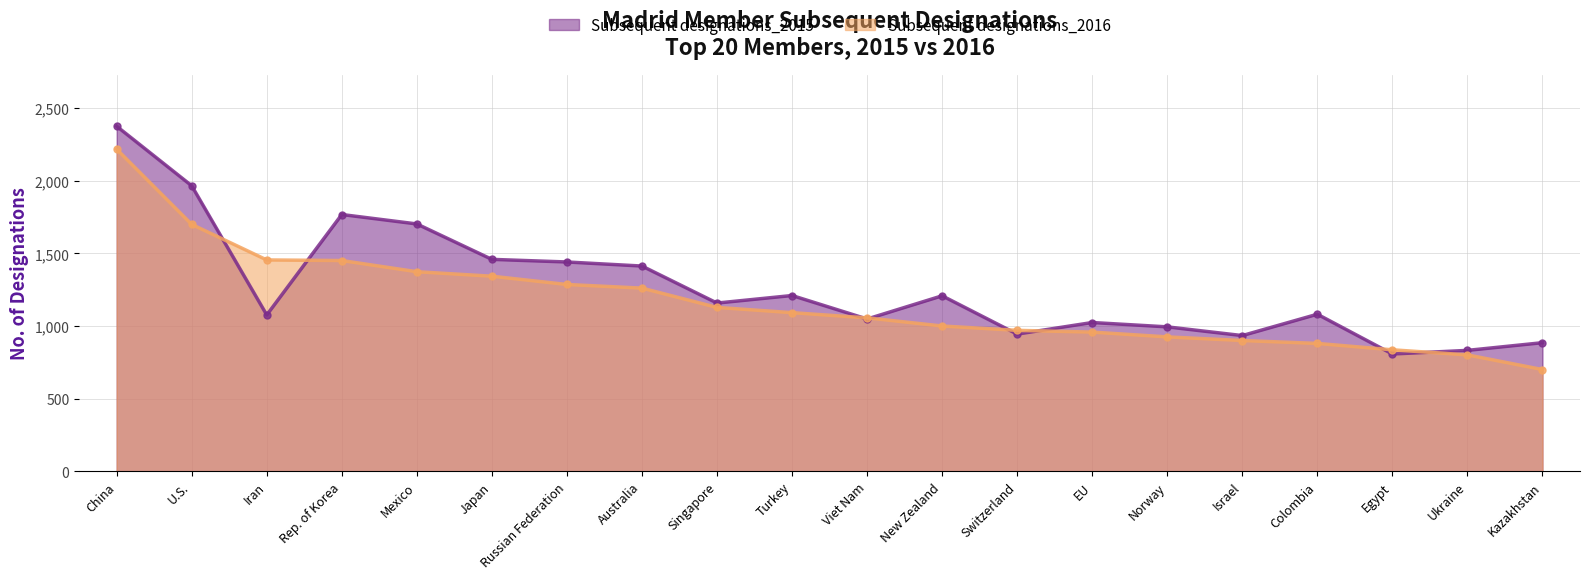

At which category is the sum across all series the highest?

China